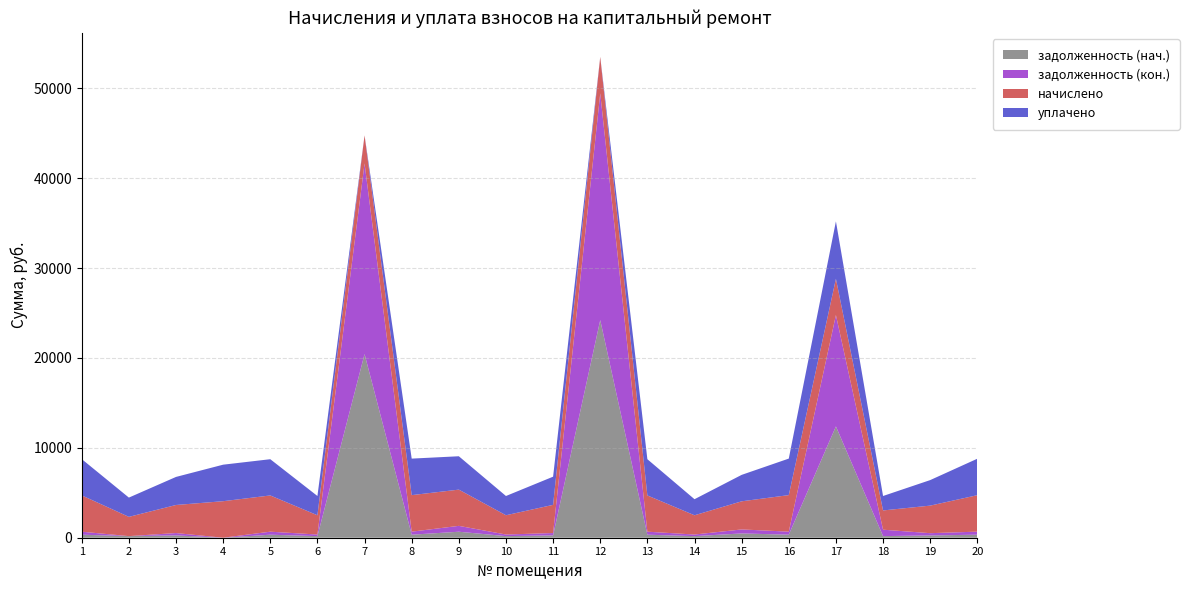

Reading right to left, what are all the values shown in this chart?

задолженность (нач.): 338.1	252.1	178.6	12386.0	338.7	475.1	177.7	336.0	24218.0	261.0	178.6	666.2	337.7	20434.6	178.1	336.0	0.0	260.2	178.3	335.9
задолженность (кон.): 338.1	254.4	714.4	12394.0	338.7	447.4	177.9	336.0	25232.4	260.9	178.6	654.3	337.8	21215.2	177.8	336.0	0.0	260.2	0.0	335.6
начислено: 4057.7	3065.5	2143.3	4032.2	4064.0	3129.1	2143.3	4032.2	4057.7	3135.5	2143.3	4032.2	4064.0	3122.8	2143.3	4032.2	4064.0	3122.8	2143.3	4038.6
уплачено: 4057.7	2841.1	1607.5	6391.2	4064.0	2942.0	1786.7	4032.2	0.0	3135.4	2142.5	3713.0	4064.0	0.0	2144.1	4032.2	4064.0	3122.7	2144.5	4038.7